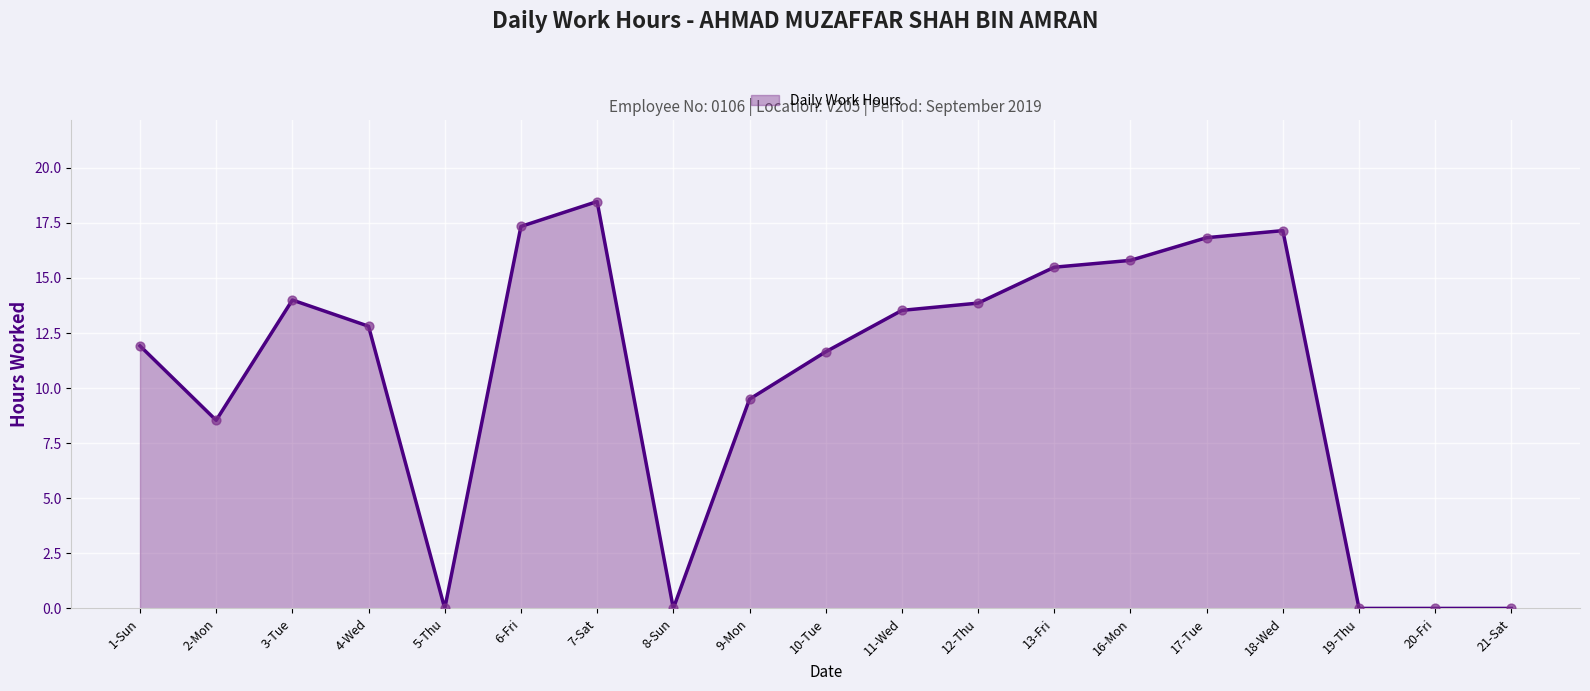

Between 20-Fri and 10-Tue, which is larger?

10-Tue